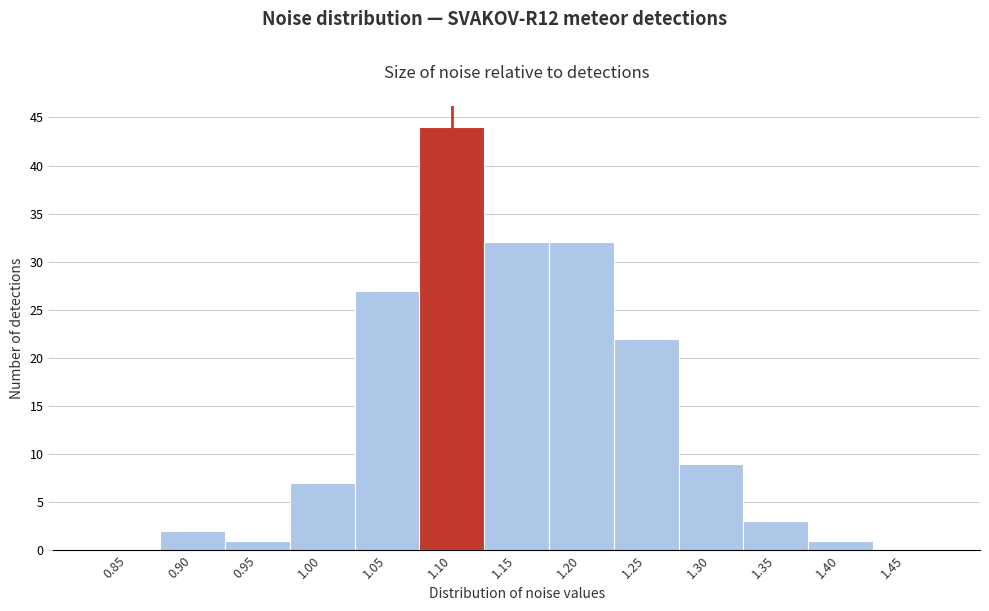

Reading left to right, extract all data points from this chart.

0.85=0	0.90=2	0.95=1	1.00=7	1.05=27	1.10=44	1.15=32	1.20=32	1.25=22	1.30=9	1.35=3	1.40=1	1.45=0